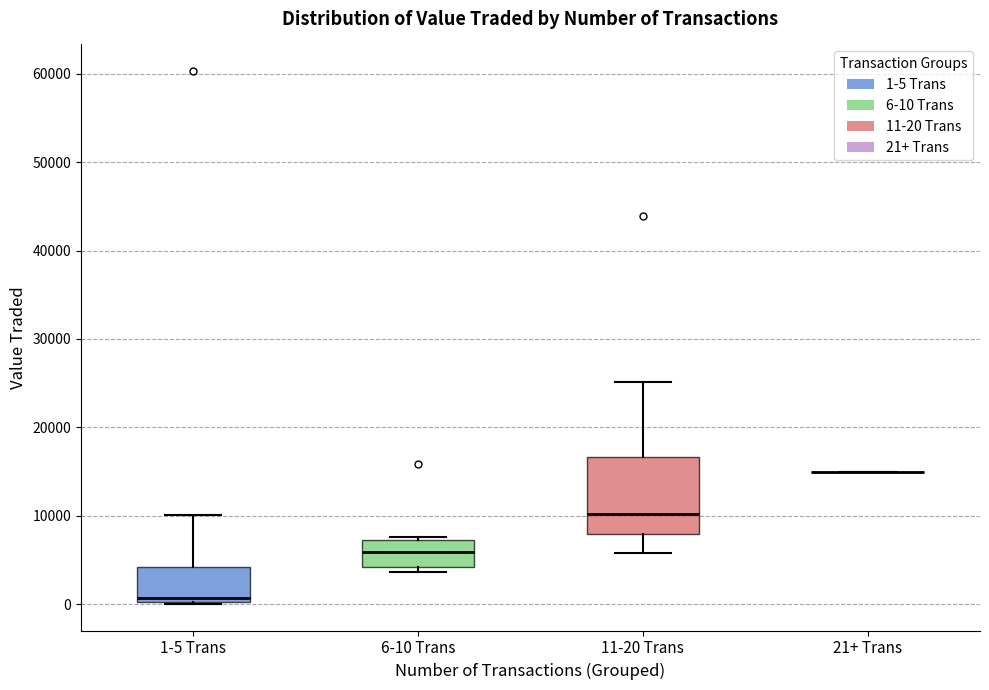

Reading left to right, read every box against the y-axis: the position of its median line, the range the box covers, and the ends of its whiskers. The values are not printed on the chart, so give them approximately, as read against the axis.

1-5 Trans: median 1000, box 0 to 4000, whiskers 0 to 10000
6-10 Trans: median 6000, box 4000 to 7000, whiskers 4000 (just below the box's lower edge) to 8000
11-20 Trans: median 10000, box 8000 to 17000, whiskers 6000 to 25000
21+ Trans: box collapsed to a line at 15000, whiskers 15000 to 15000